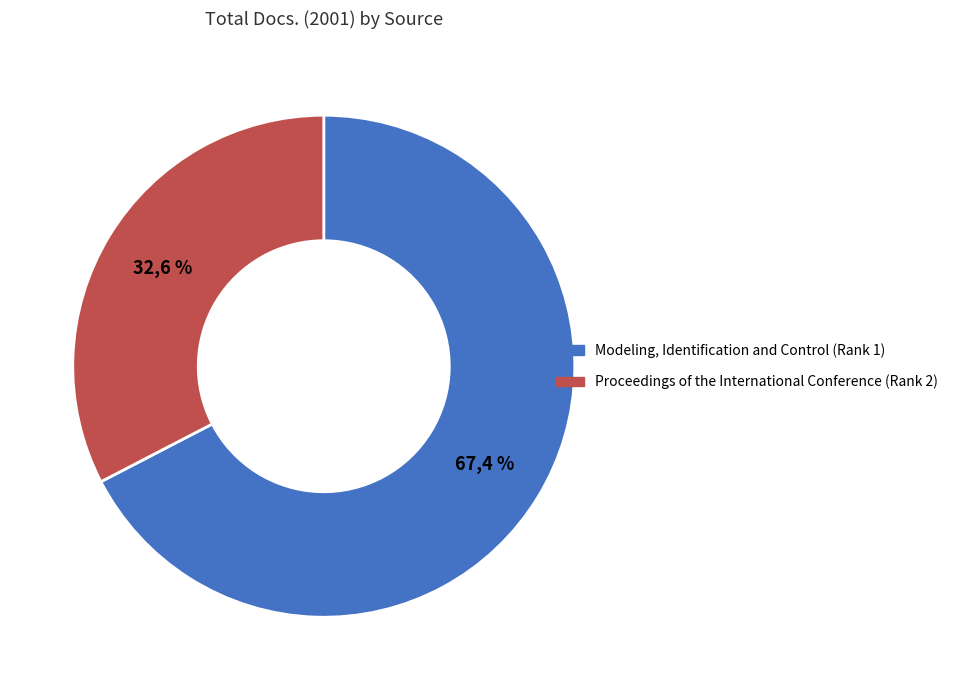

Between Proceedings of the International Conference (Rank 2) and Modeling, Identification and Control (Rank 1), which is larger?

Modeling, Identification and Control (Rank 1)